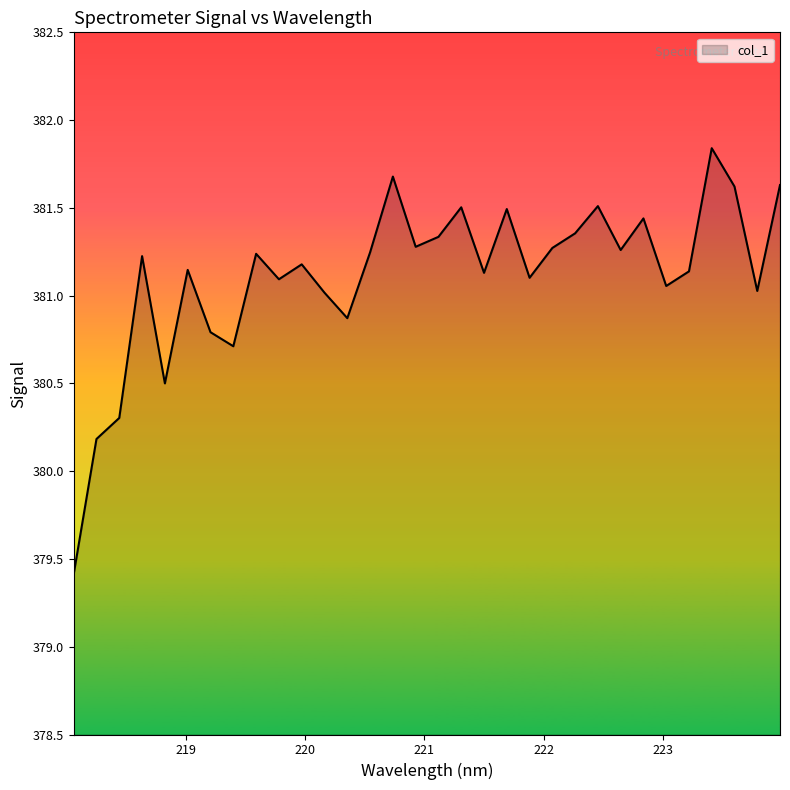

What is the difference between the maximum and minimum values?

2.4